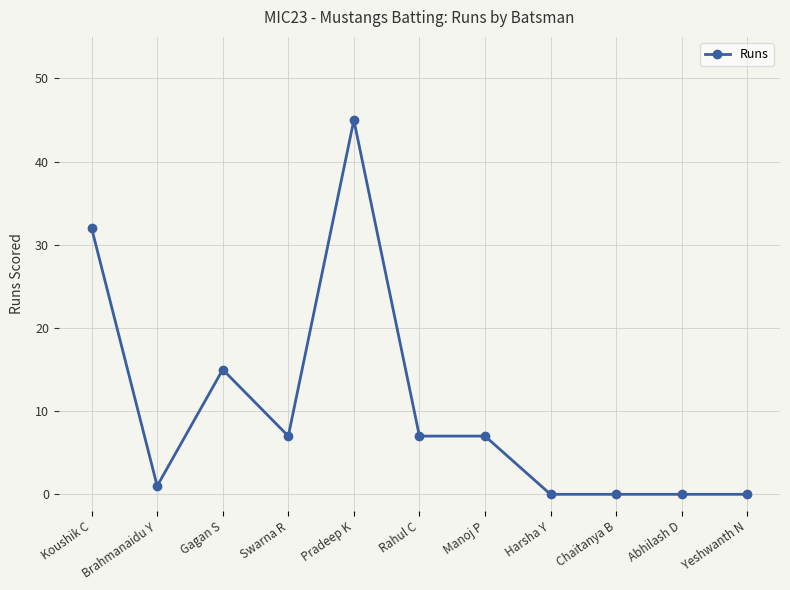

True or false: the data shows -16 at Yeshwanth N.

False